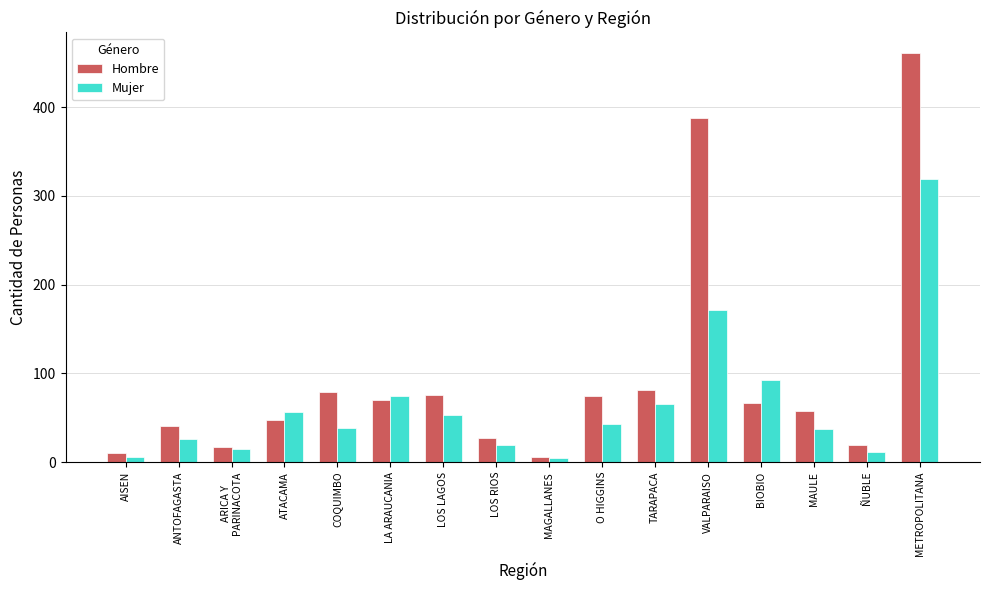

What is the smallest value displayed?

5